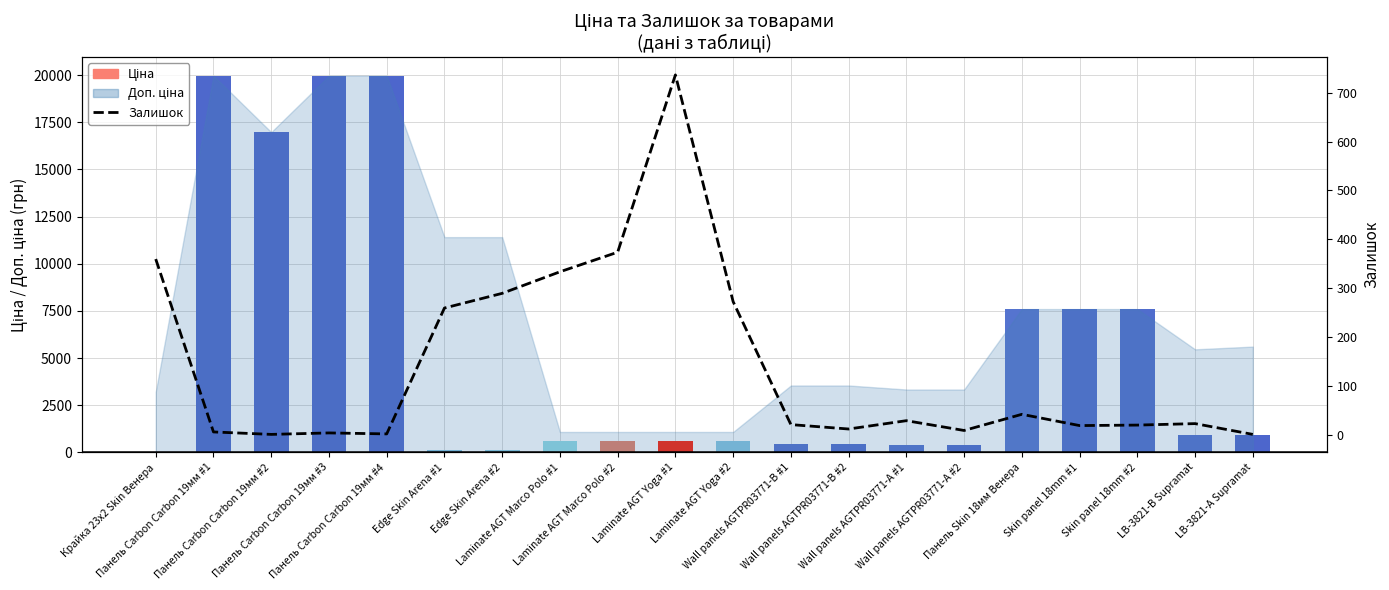

Reading left to right, list all the values displayed in this chart.

360	7	2	5	3	260	290	334	374	736	273	22	13	30	10	43	20	21	24	2